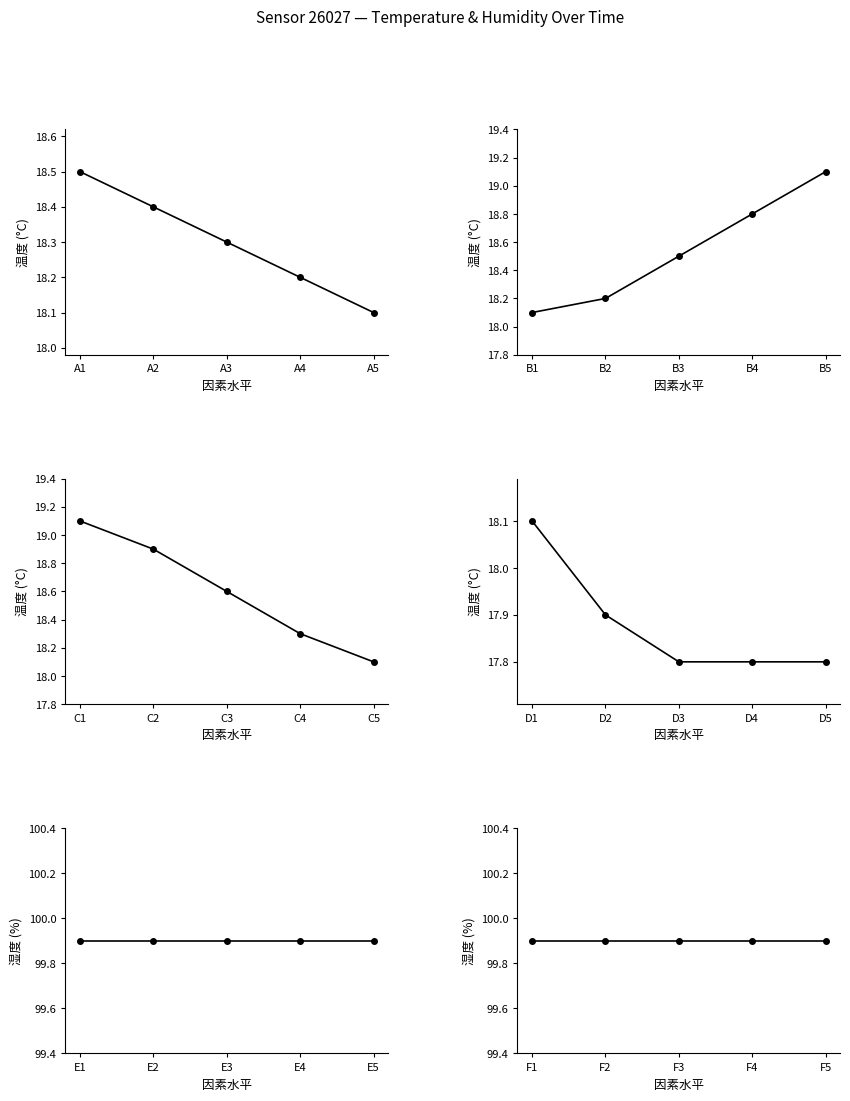

What is the maximum value shown in the chart?

99.9